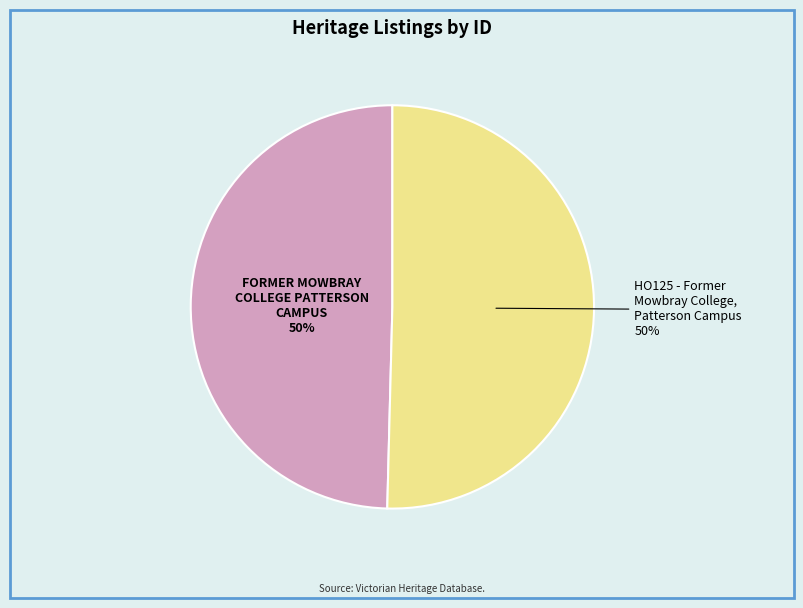

How many segments does this pie chart have?

2